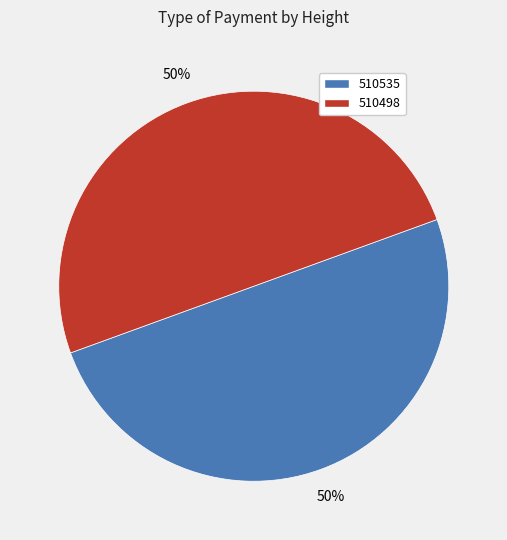

Do 510535 and 510498 together represent more than half of the pie?

Yes